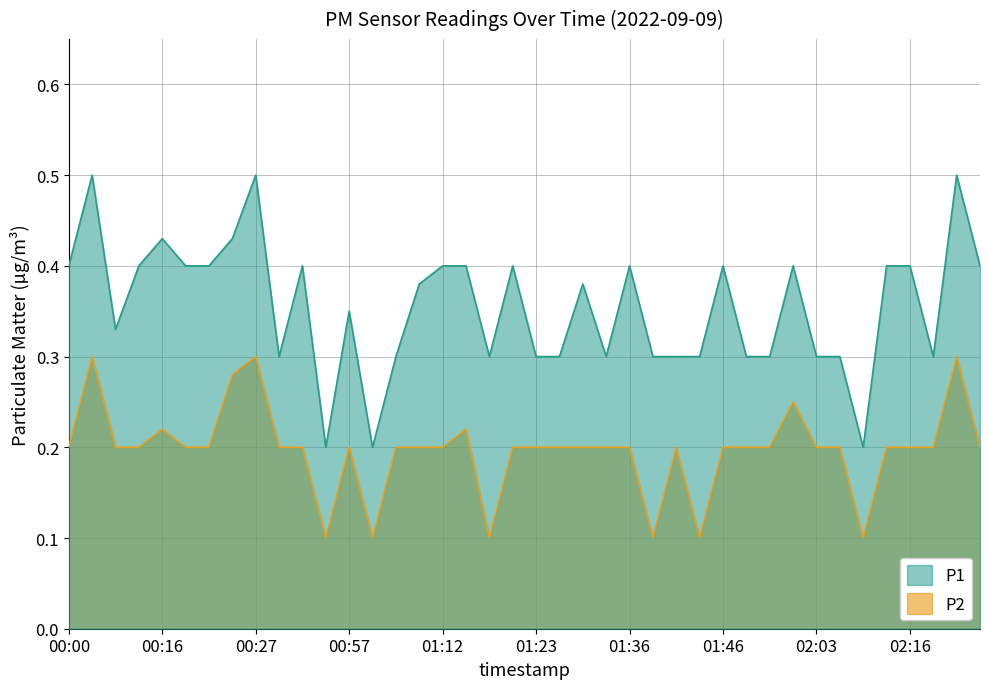

What is the sum of all P2 values?

7.9